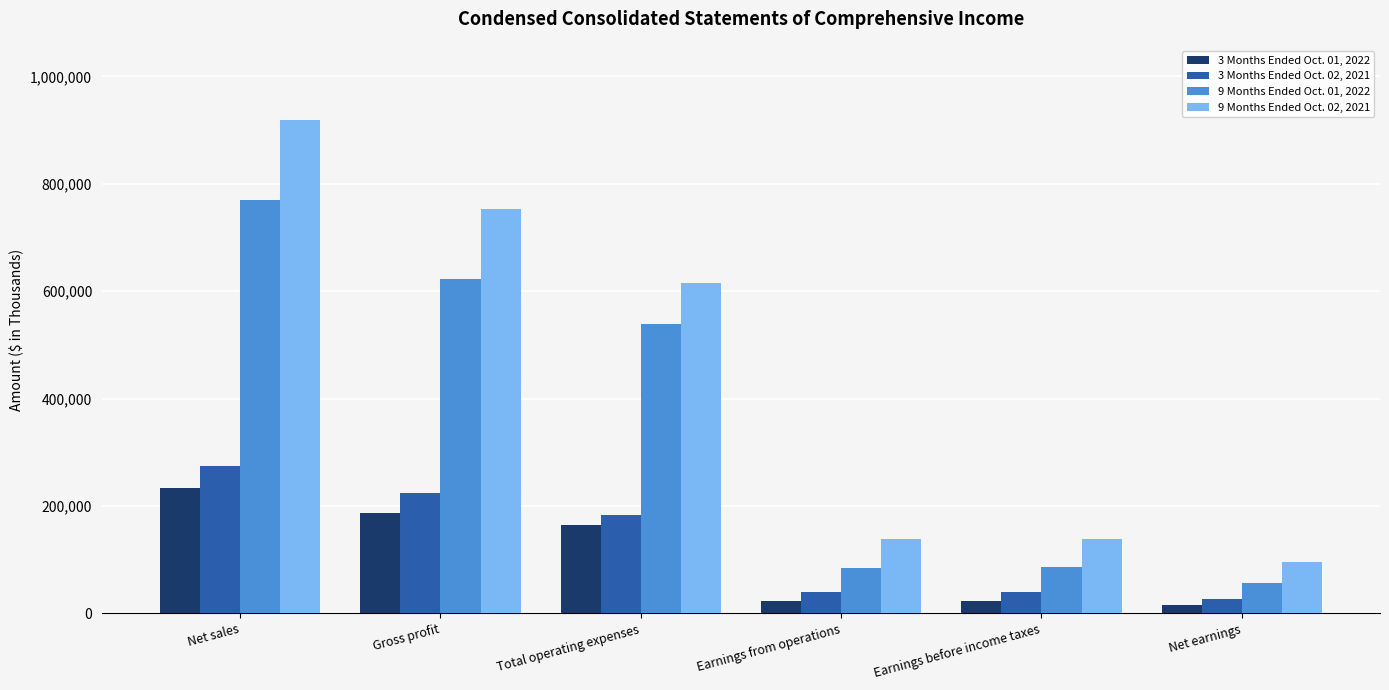

Where does the 9 Months Ended Oct. 02, 2021 series first go above 615098?

Net sales